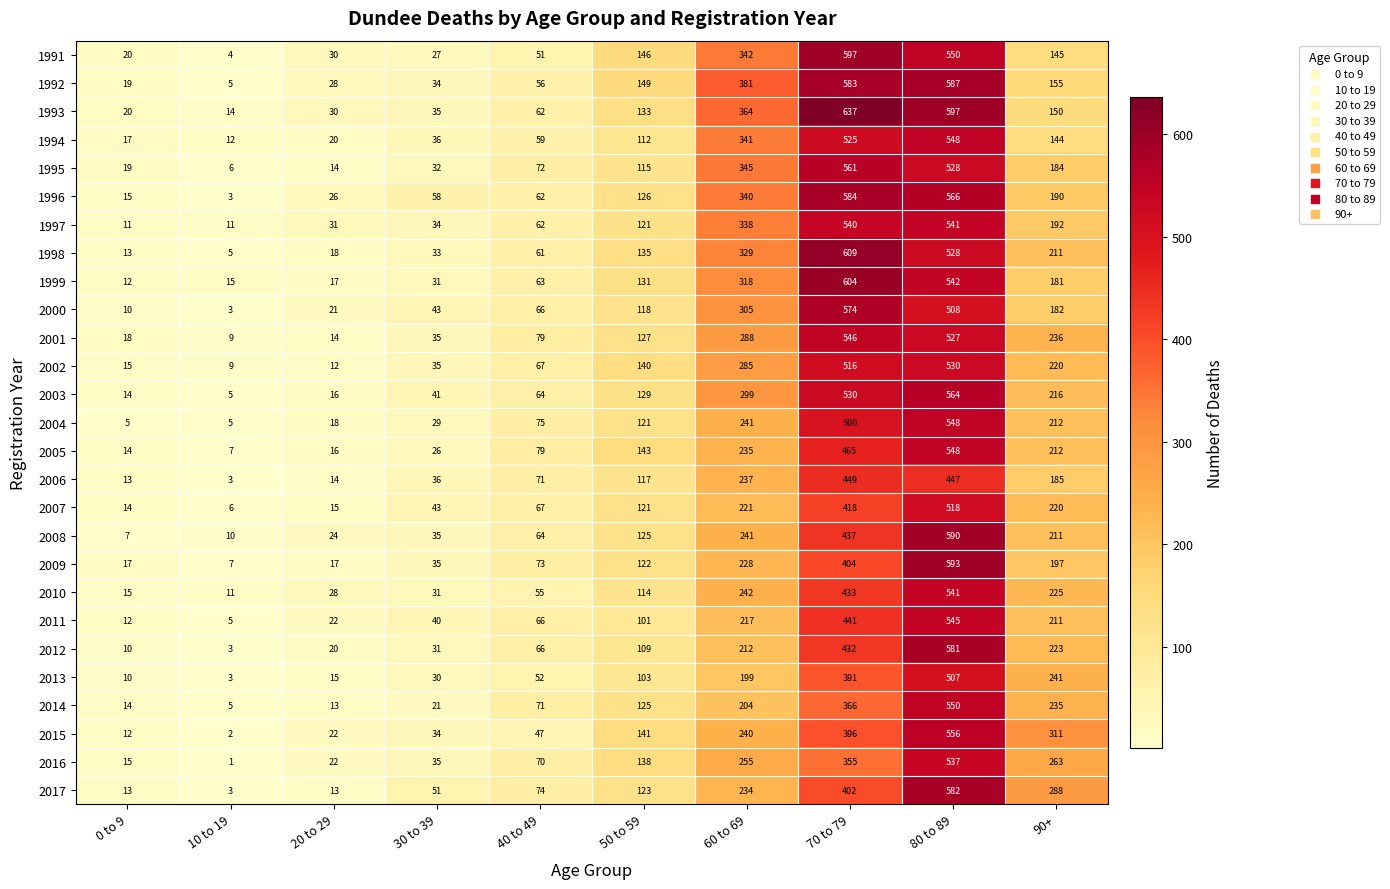

What is the difference between the maximum and minimum values in the 2001 series?

537